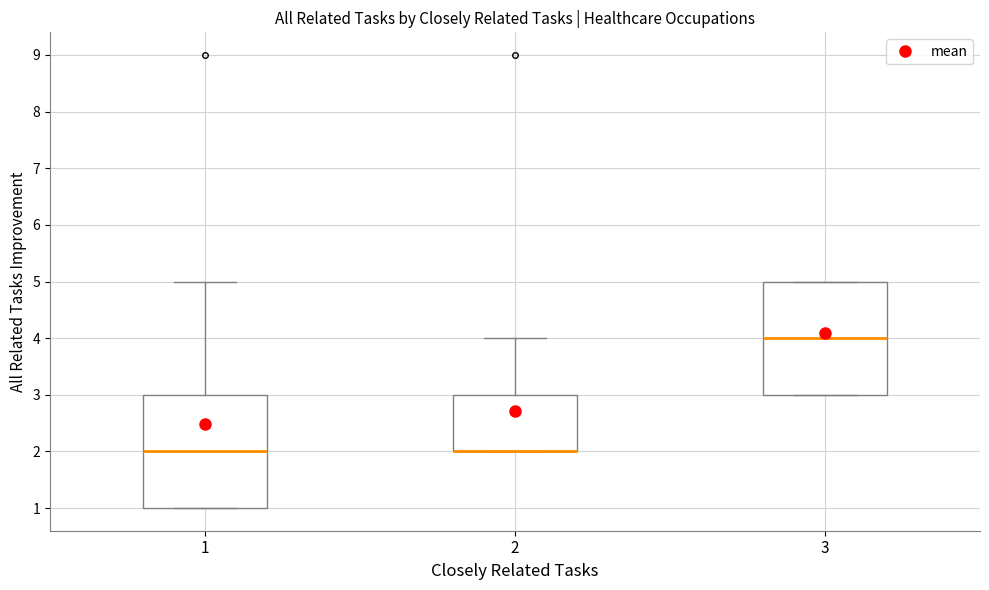

Where does the upper whisker of the box at x = 1 end on the y-axis? The values are not printed on the chart, so give them approximately, as read against the axis.

5